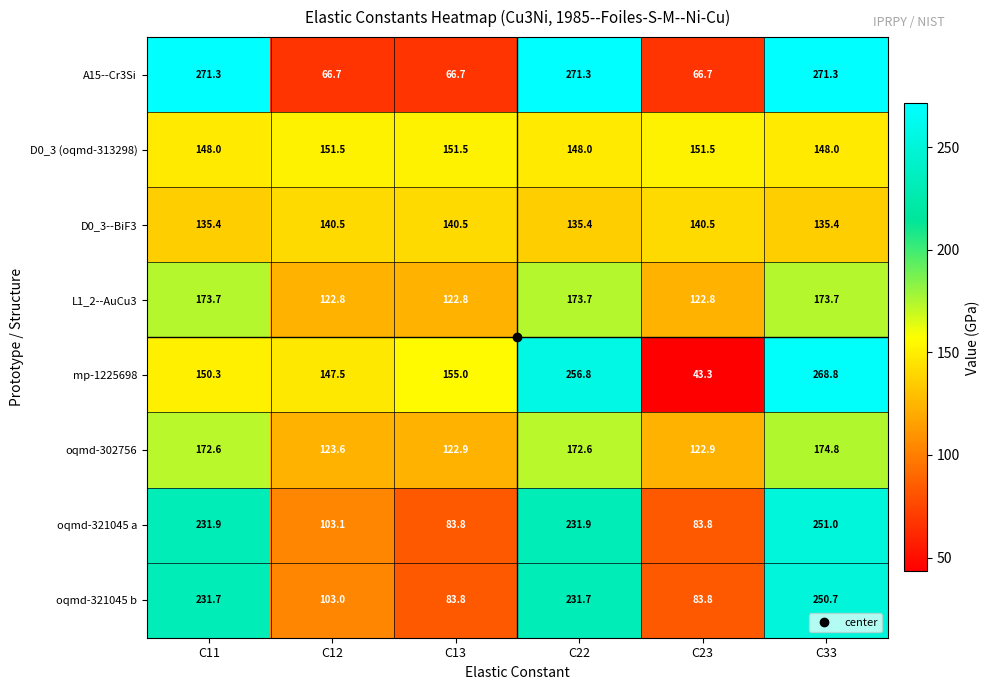

What is the difference between the maximum and second lowest values in the mp-1225698 series?

121.3